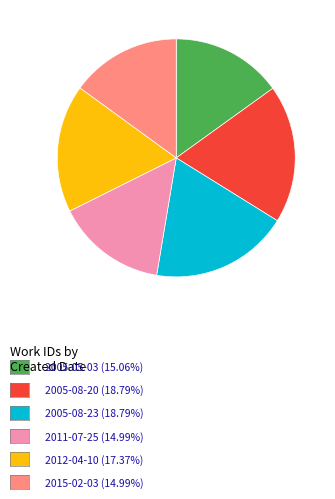

Does any single category account for the majority?

No